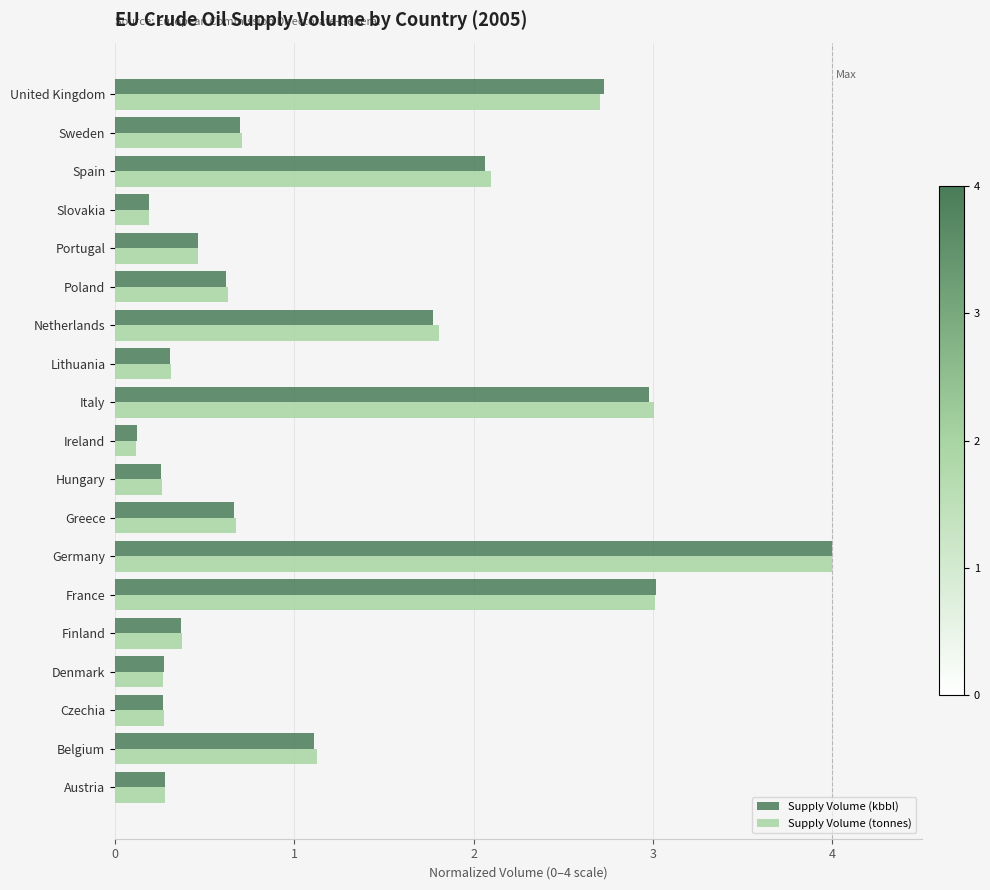

At which label does Supply Volume (tonnes) reach its minimum?

Ireland